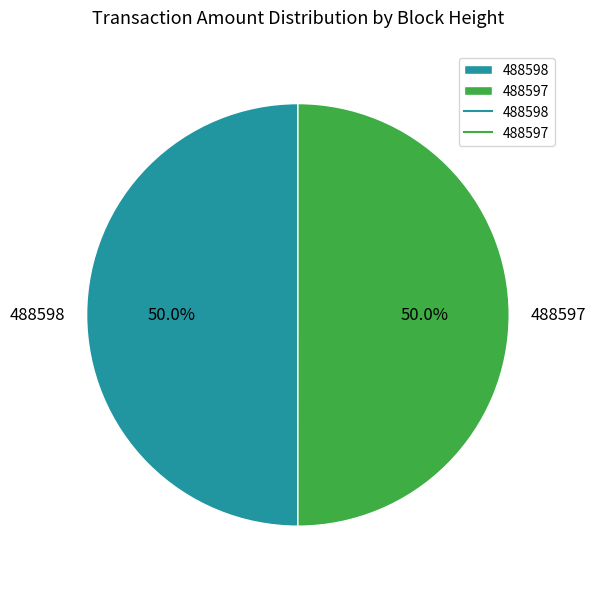

True or false: 488597 accounts for 50% of the total.

True